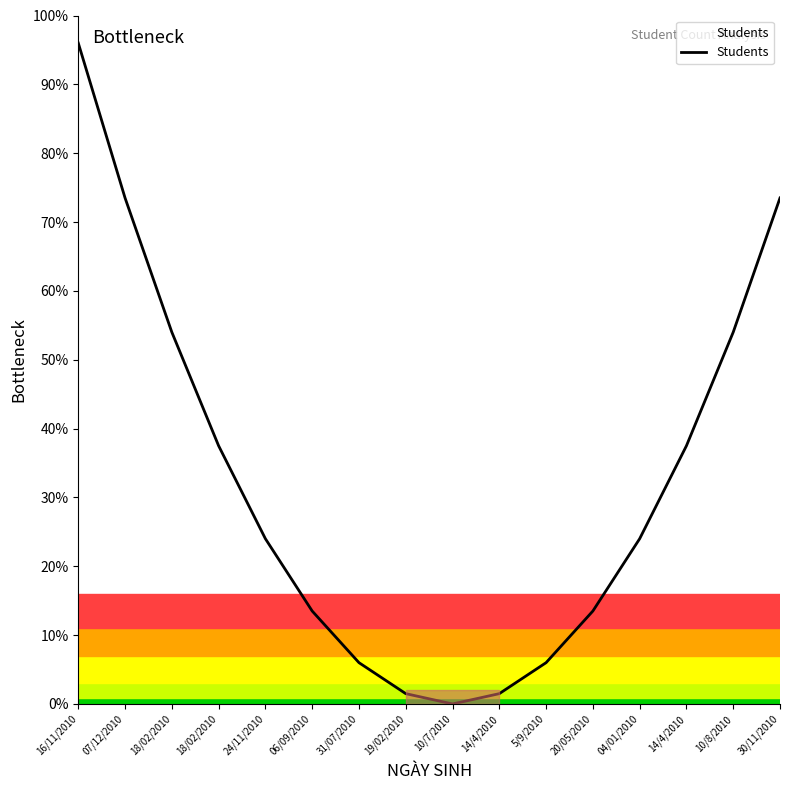

What is the value of the 11th point from the left?

6.0